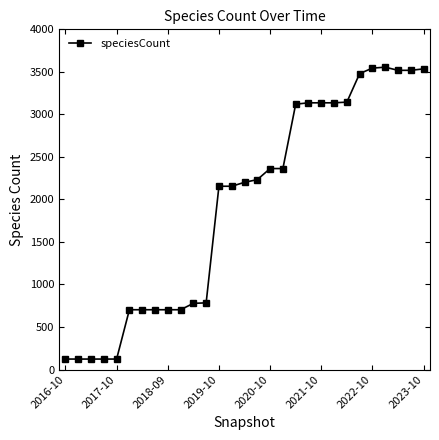

What is the difference between the maximum and minimum values?

3432